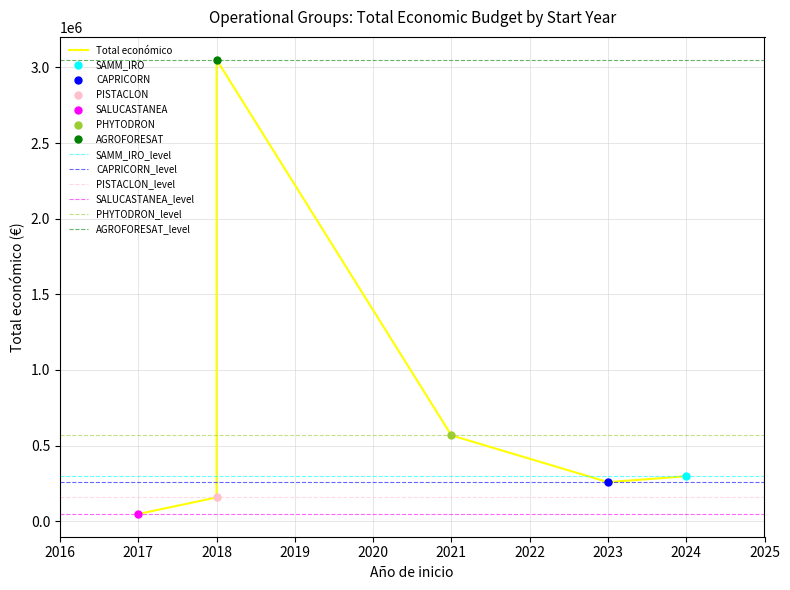

What is the change in value from 2024 to 2017?

-249514